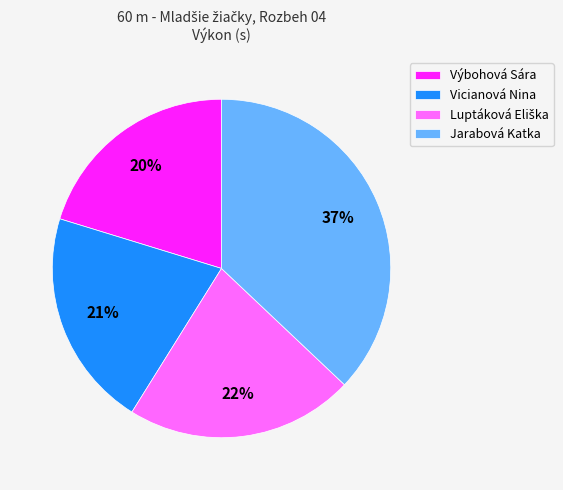

Is the sum of Výbohová Sára and Jarabová Katka greater than half?

Yes